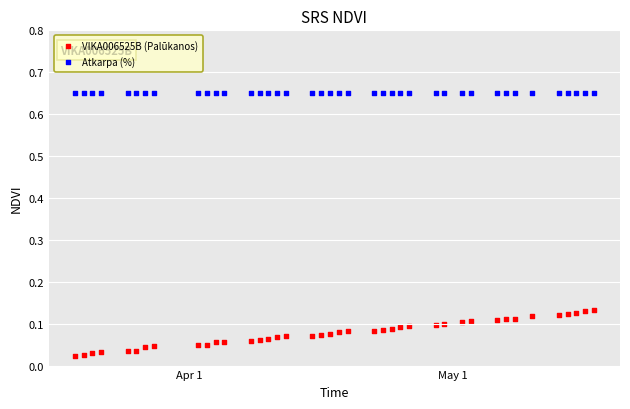

Which series reaches the minimum Y coordinate?

VIKA006525B (Palūkanos)